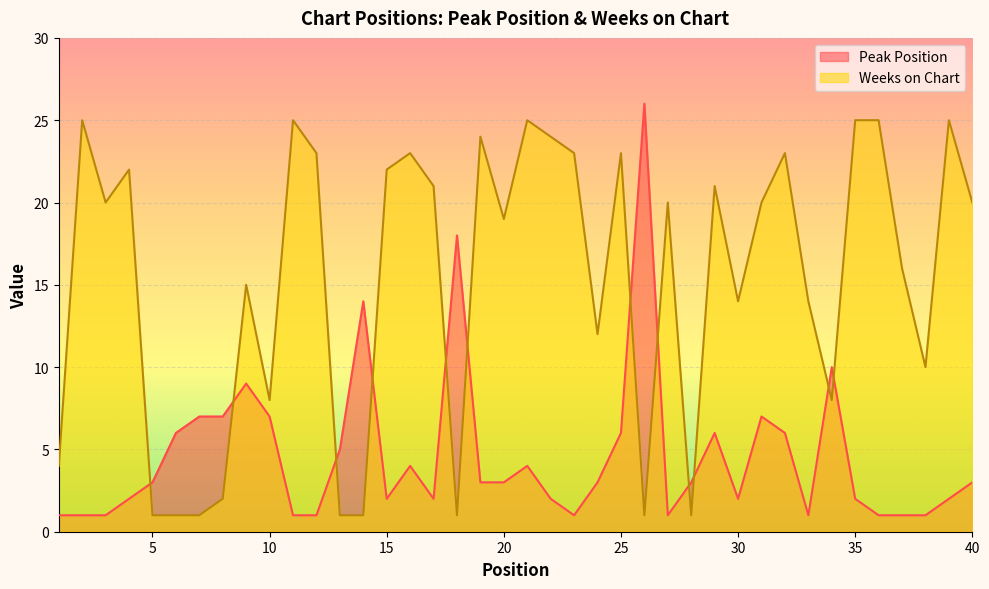

At which label does Peak Position first exceed 3?

6